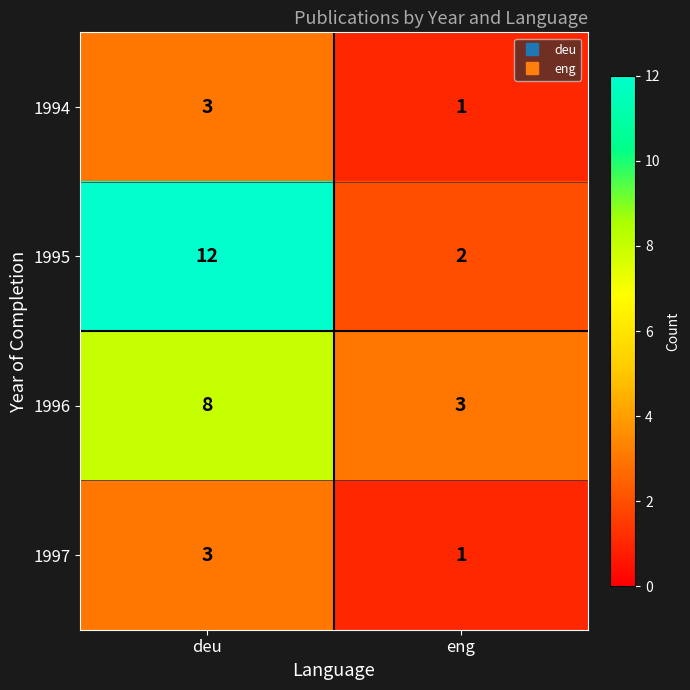

What is the average value of the 1995 series?

7